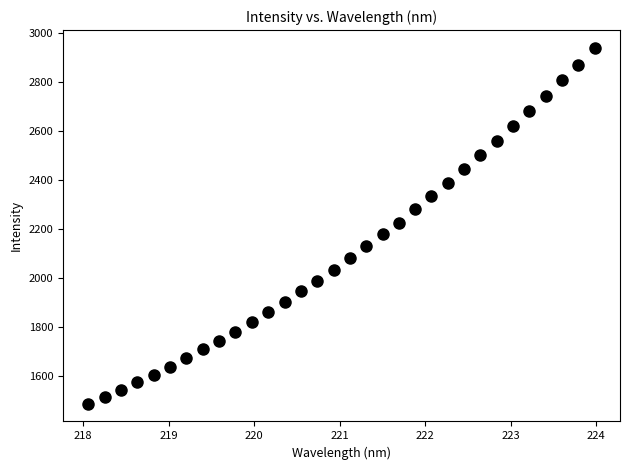

What is the range of X values (max minus min)?

5.9